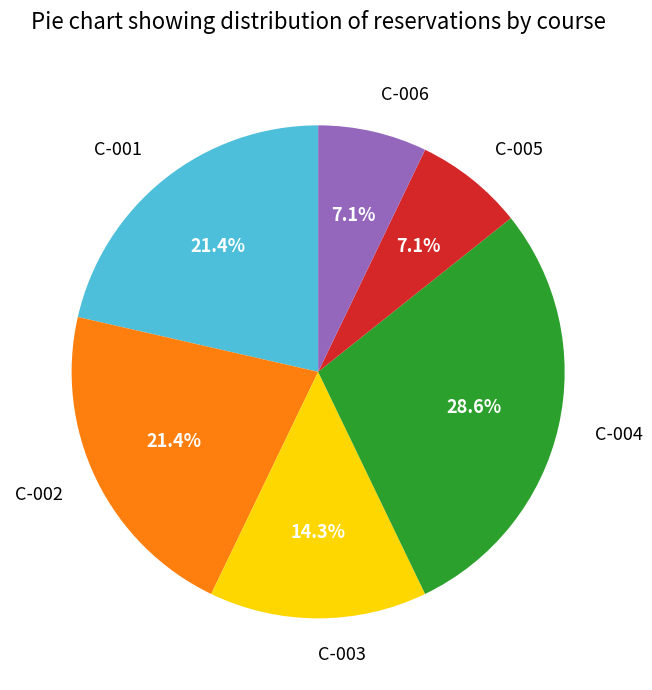

To the nearest percent, what is the average slice percentage?

17%